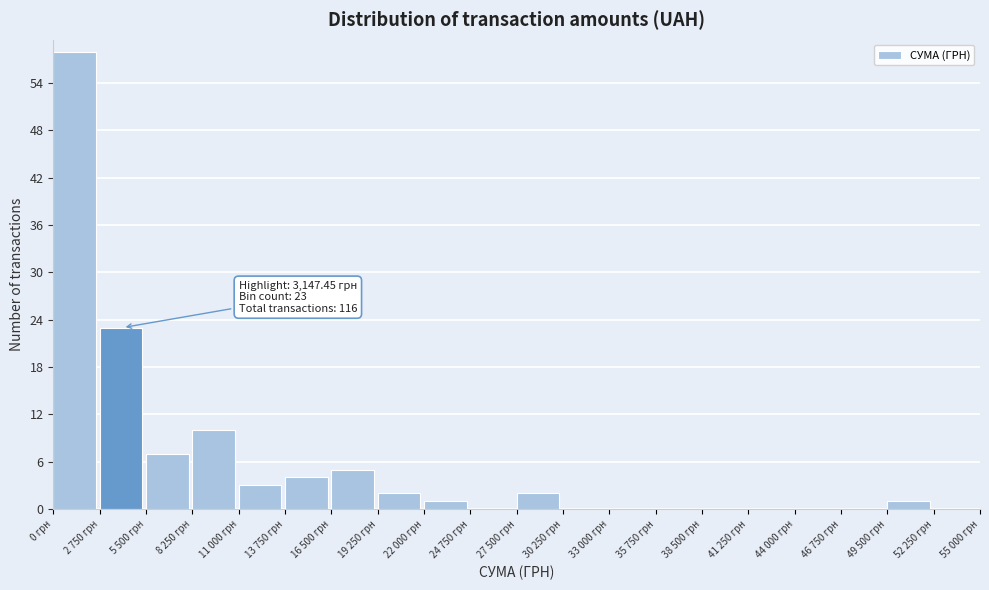

Reading left to right, list all the values displayed in this chart.

0 грн=58	2 750 грн=23	5 500 грн=7	8 250 грн=10	11 000 грн=3	13 750 грн=4	16 500 грн=5	19 250 грн=2	22 000 грн=1	24 750 грн=0	27 500 грн=2	30 250 грн=0	33 000 грн=0	35 750 грн=0	38 500 грн=0	41 250 грн=0	44 000 грн=0	46 750 грн=0	49 500 грн=1	52 250 грн=0